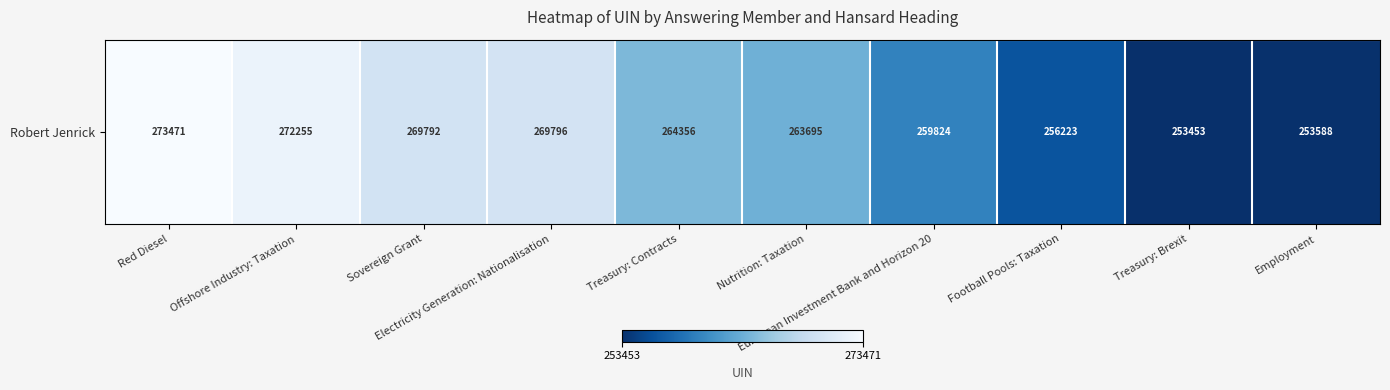

Reading left to right, what are all the values shown in this chart?

273471	272255	269792	269796	264356	263695	259824	256223	253453	253588